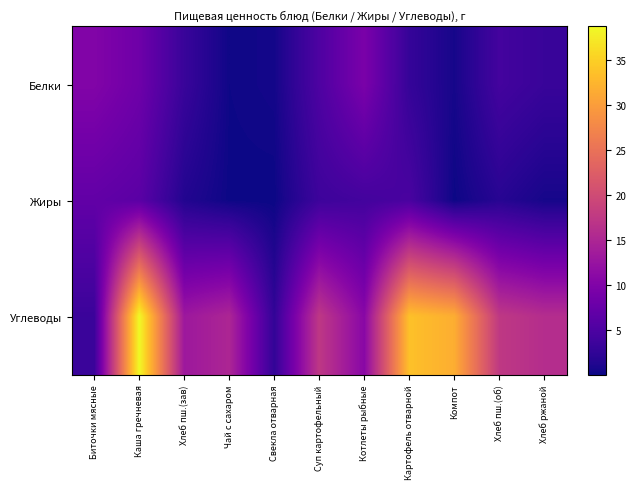

Reading right to left, list all the values displayed in this chart.

Белки: Хлеб ржаной=3.2	Хлеб пш.(об)=4.2	Компот=0.6	Картофель отварной=2.9	Котлеты рыбные=9.4	Суп картофельный=5.1	Свекла отварная=0.5	Чай с сахаром=0.2	Хлеб пш.(зав)=3.2	Каша гречневая=8.2	Биточки мясные=10.2
Жиры: Хлеб ржаной=0.6	Хлеб пш.(об)=1.8	Компот=0.1	Картофель отварной=4.7	Котлеты рыбные=4.1	Суп картофельный=3.6	Свекла отварная=0.1	Чай с сахаром=0.1	Хлеб пш.(зав)=1.4	Каша гречневая=6.3	Биточки мясные=7.0
Углеводы: Хлеб ржаной=16.0	Хлеб пш.(об)=17.5	Компот=31.7	Картофель отварной=33.6	Котлеты рыбные=10.8	Суп картофельный=17.4	Свекла отварная=2.6	Чай с сахаром=15.0	Хлеб пш.(зав)=13.1	Каша гречневая=38.7	Биточки мясные=3.4